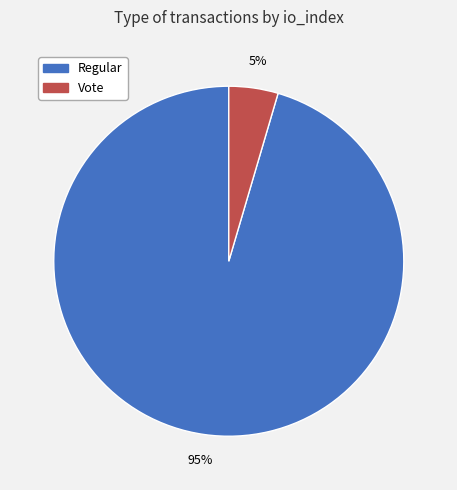

Is there any slice that represents more than half of the pie?

Yes